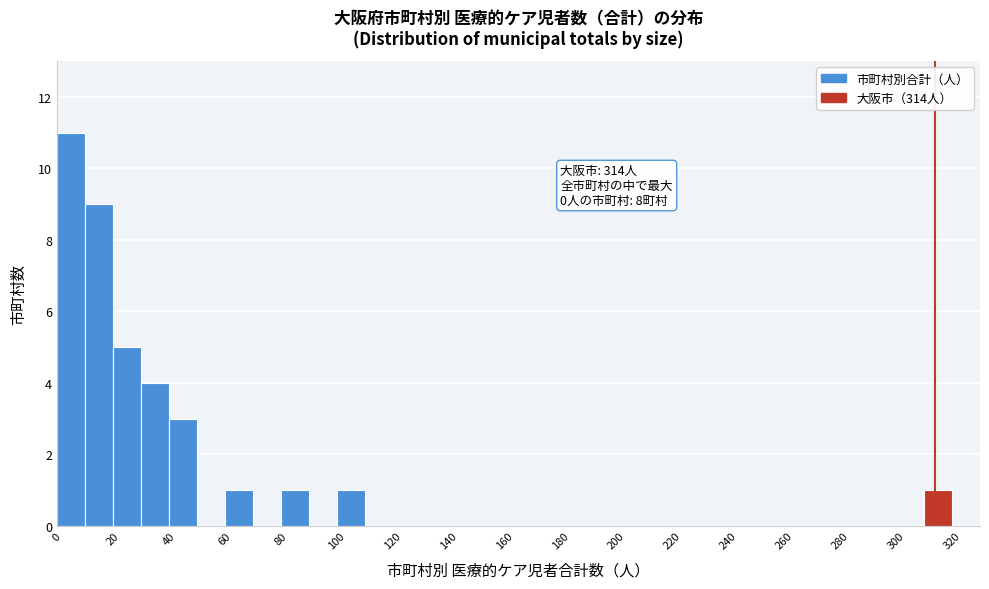

Over which range of the x-axis is the bar tallest?

0 to 10